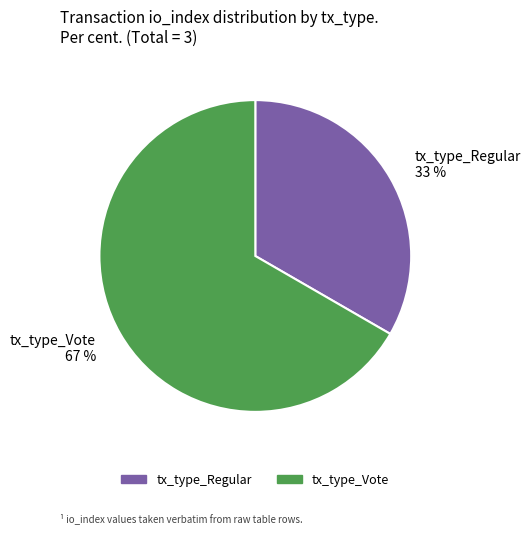

To the nearest percent, what is the average slice percentage?

50%